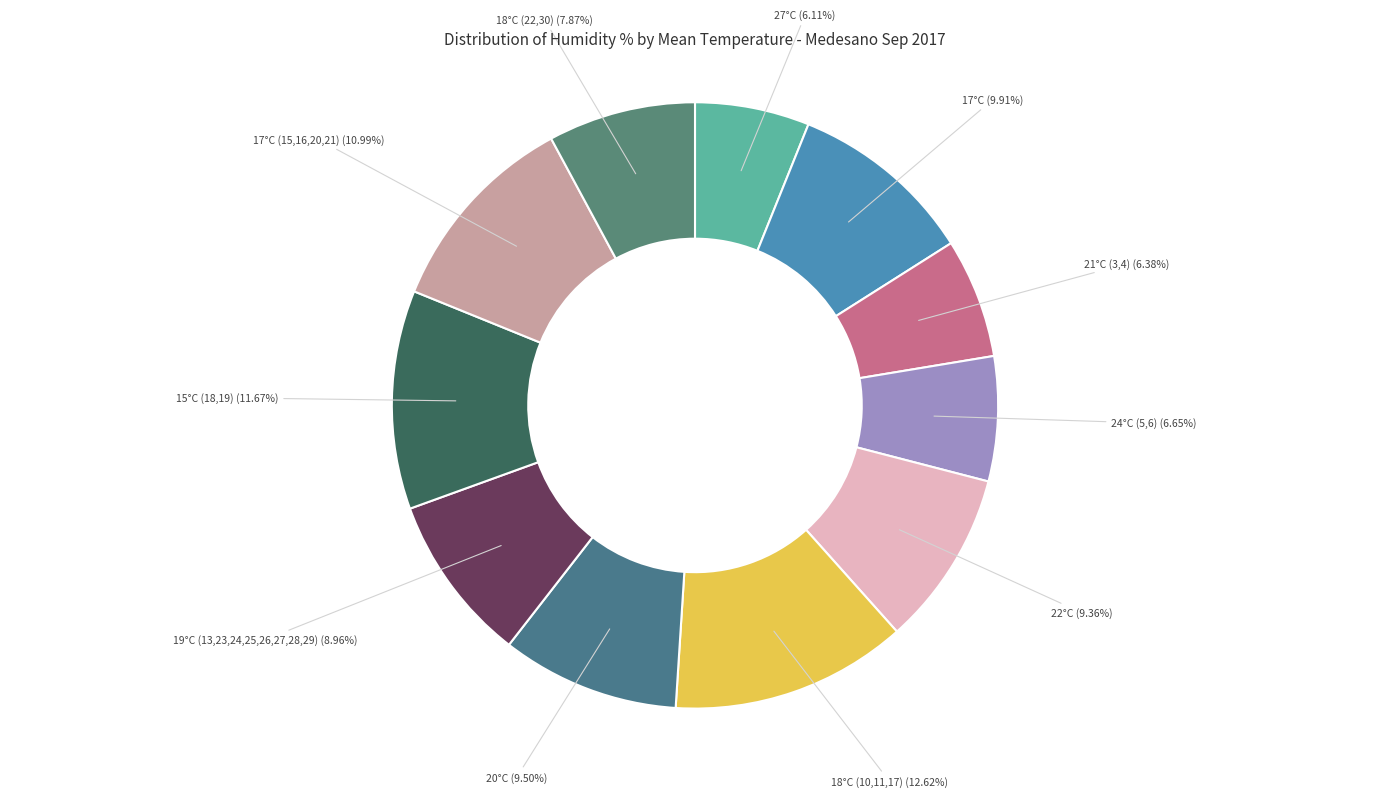

How many slices are in this pie chart?

11